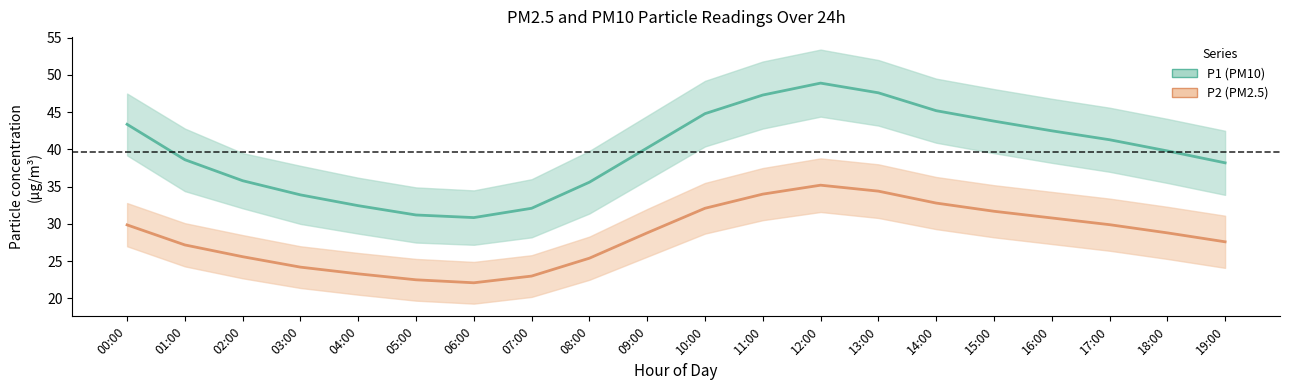

Reading left to right, transcribe all the data shown in this chart.

P1 (PM10): 43.4	38.6	35.8	33.9	32.5	31.2	30.9	32.1	35.6	40.2	44.8	47.3	48.9	47.6	45.2	43.8	42.5	41.3	39.8	38.2
P2 (PM2.5): 29.9	27.2	25.6	24.2	23.3	22.5	22.1	23.0	25.4	28.8	32.1	34.0	35.2	34.4	32.8	31.7	30.8	29.9	28.8	27.6